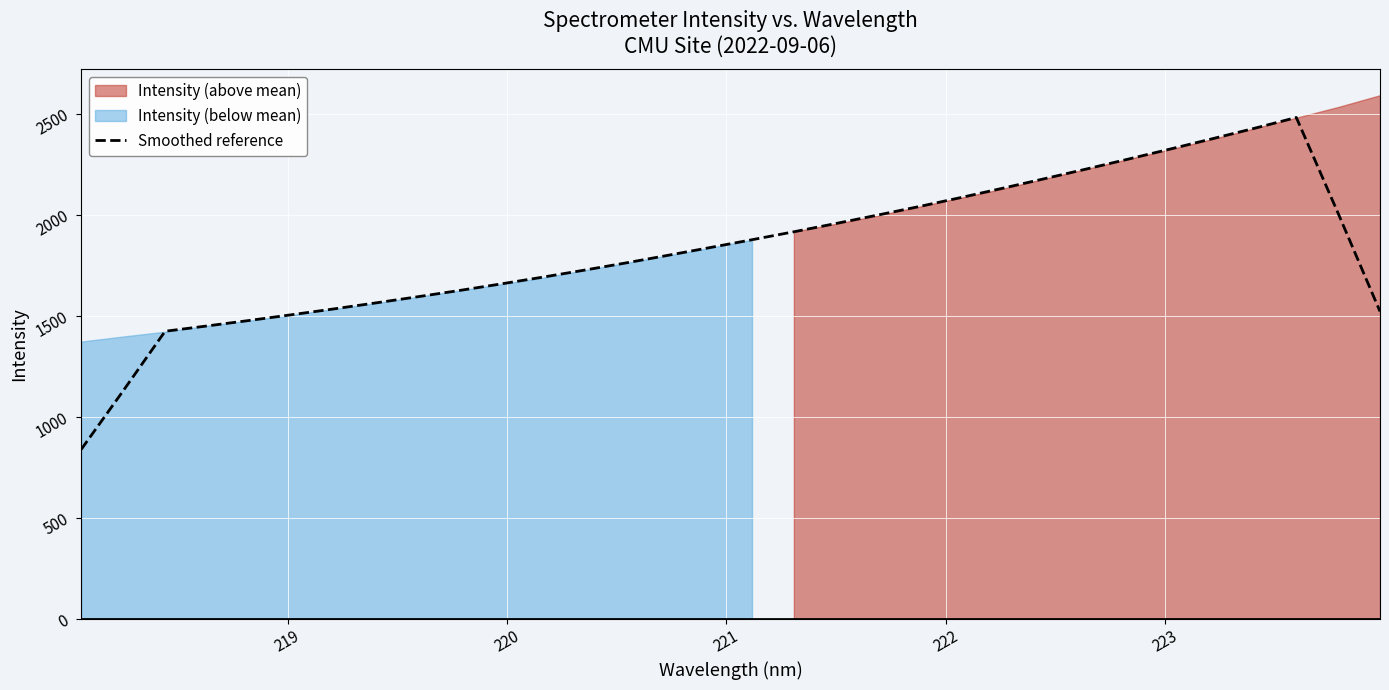

What is the lowest value of the Smoothed reference series?

837.8